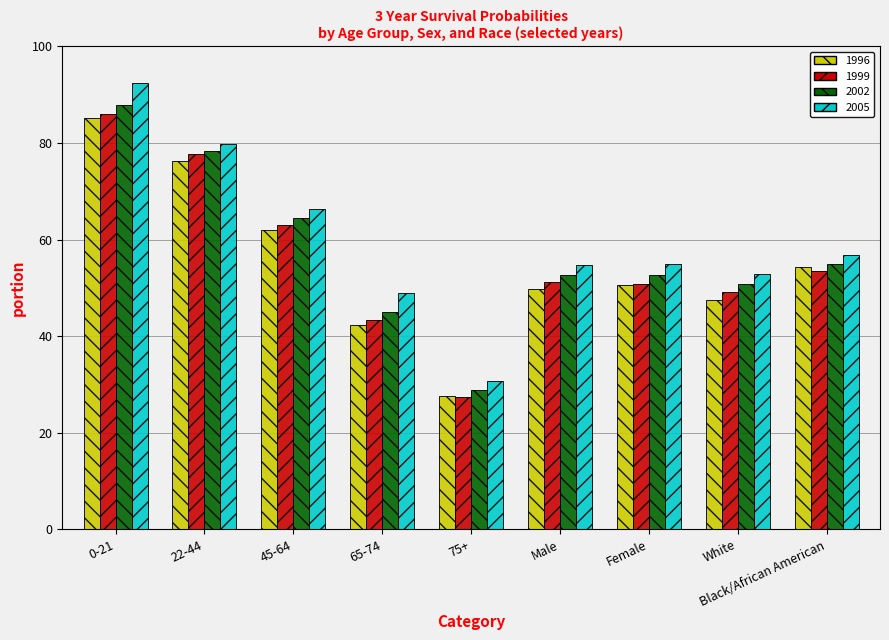

Which series has the largest range (max minus min)?

2005